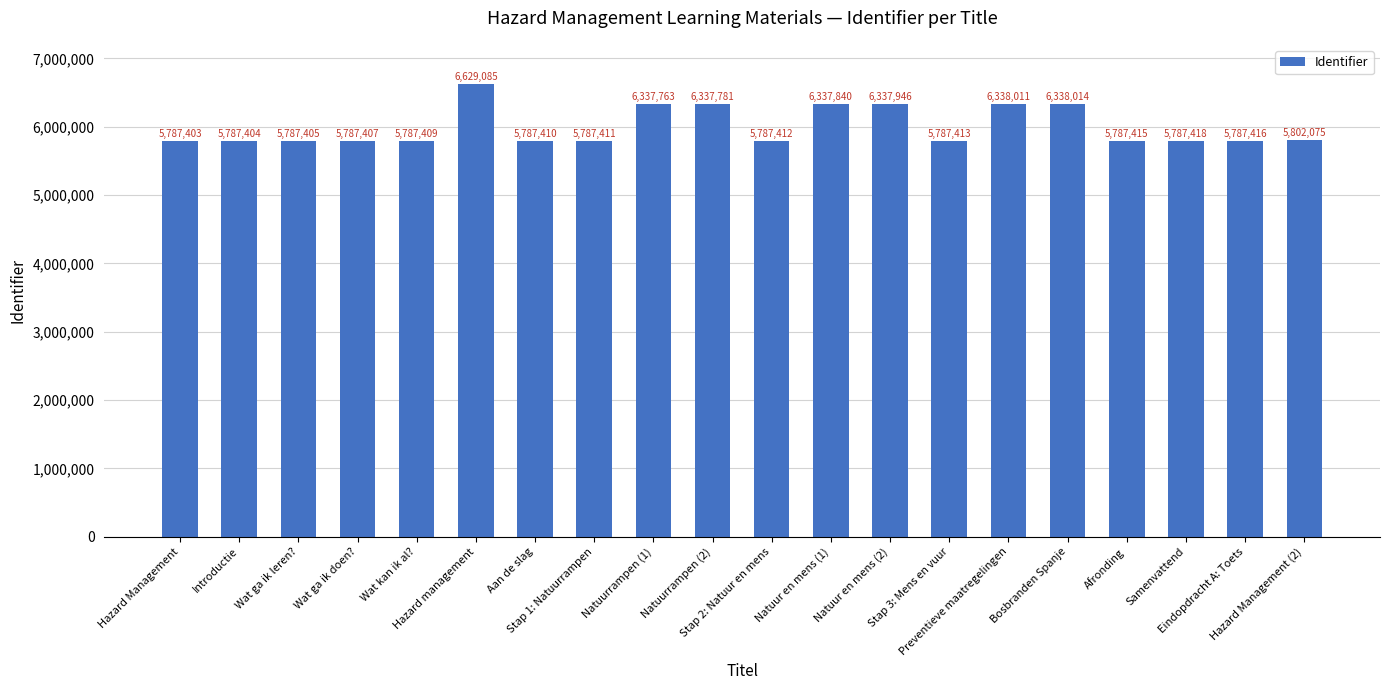

At which category does the chart reach its minimum across all series?

Hazard Management